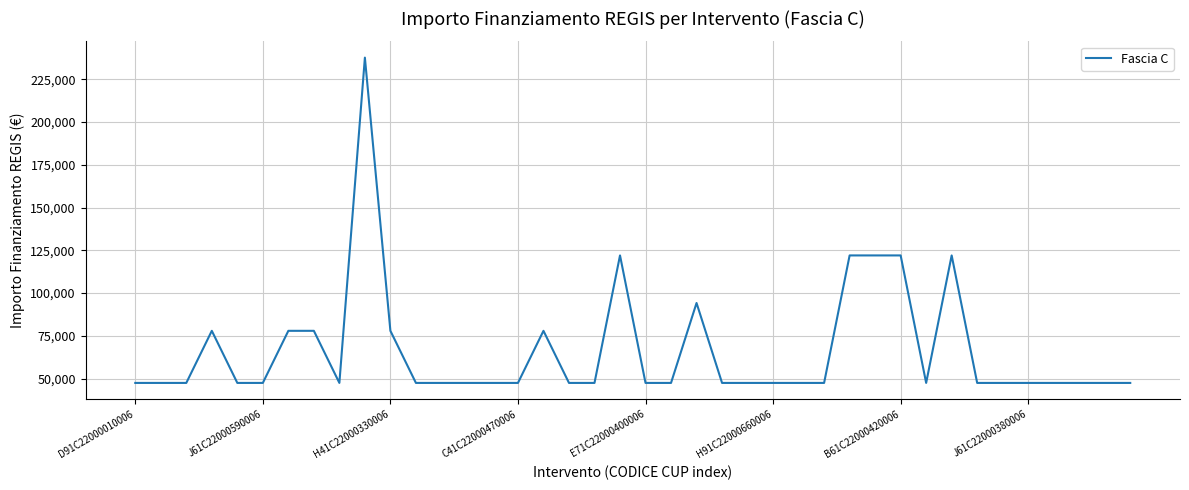

What is the difference between the maximum and minimum values?

190254